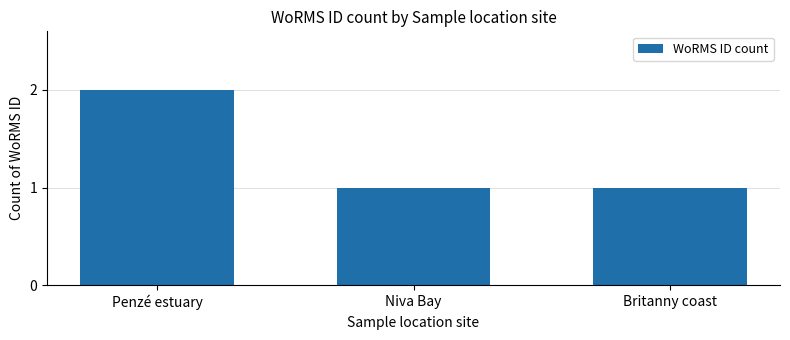

Which label corresponds to the largest value in the chart?

Penzé estuary